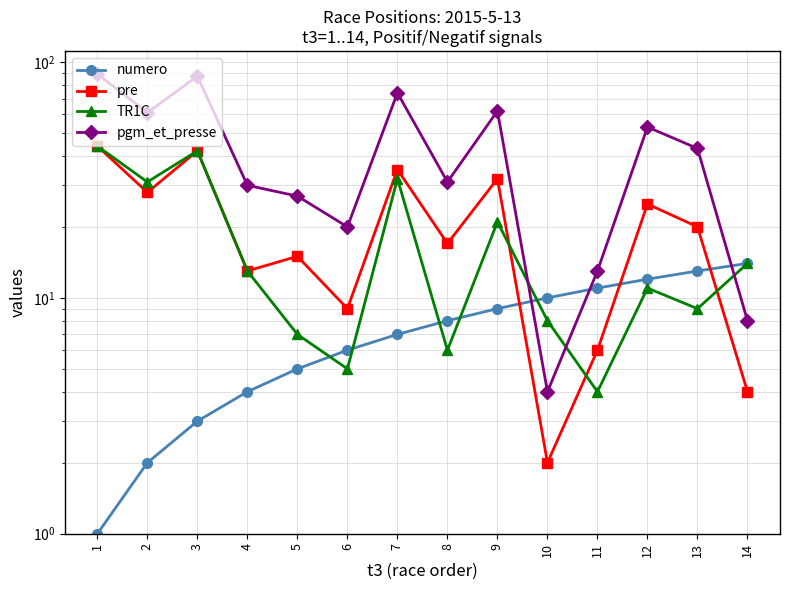

How many values in the pgm_et_presse series are below 43?

7